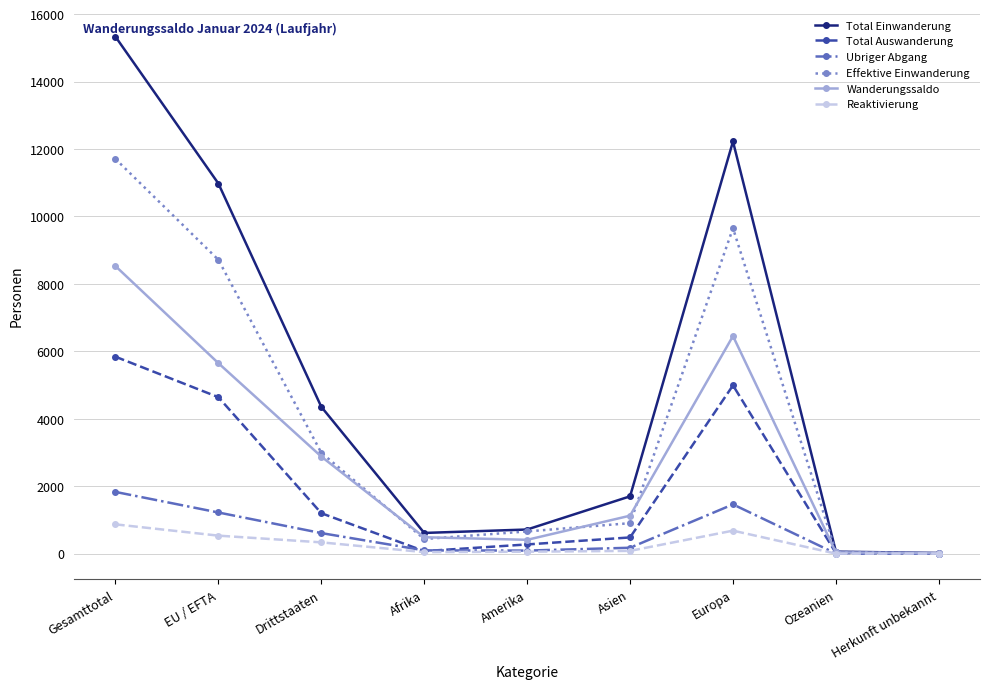

How many interior local peaks does the Total Auswanderung series have?

1